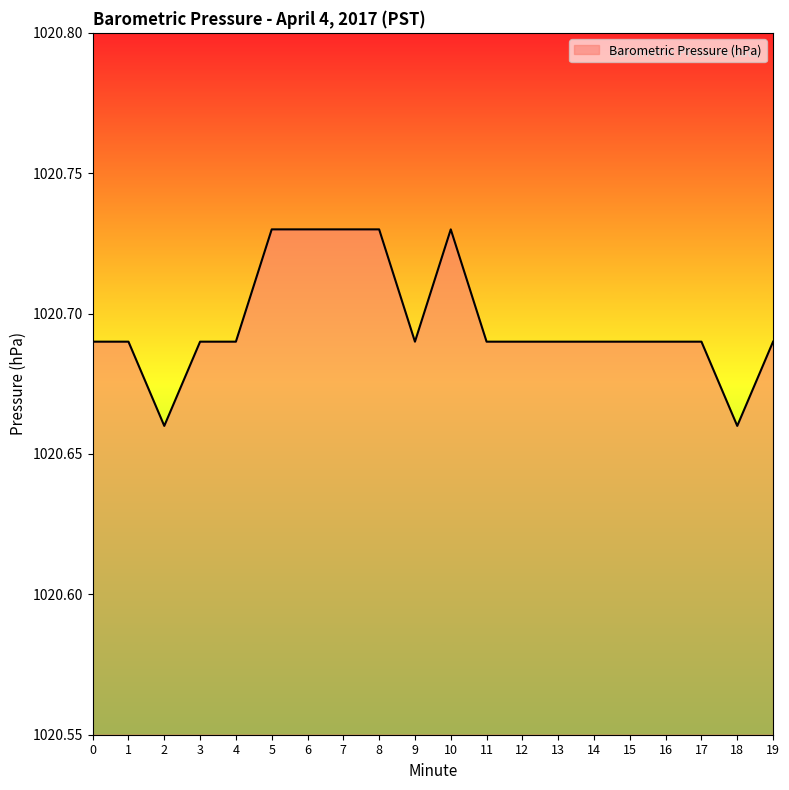

What is the difference between the second highest and second lowest values?

0.1